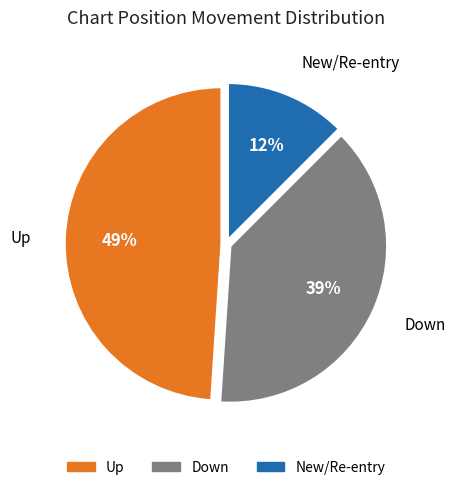

Count the number of slices in the pie.

3